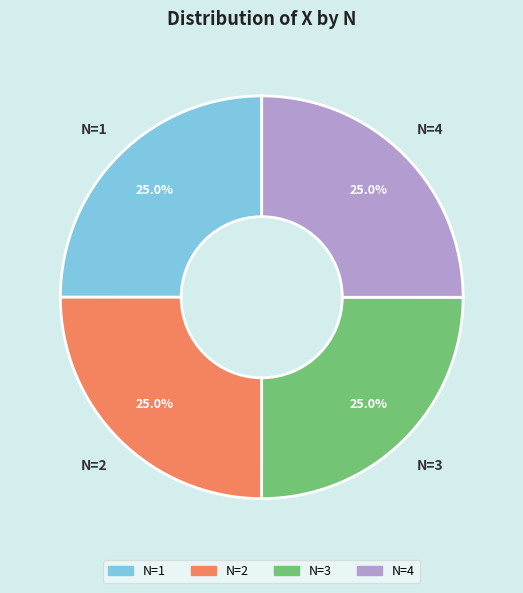

Does any single category account for the majority?

No